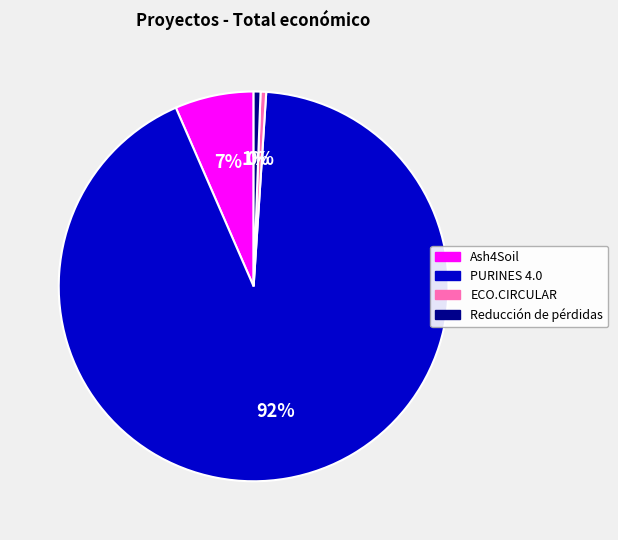

How many segments does this pie chart have?

4